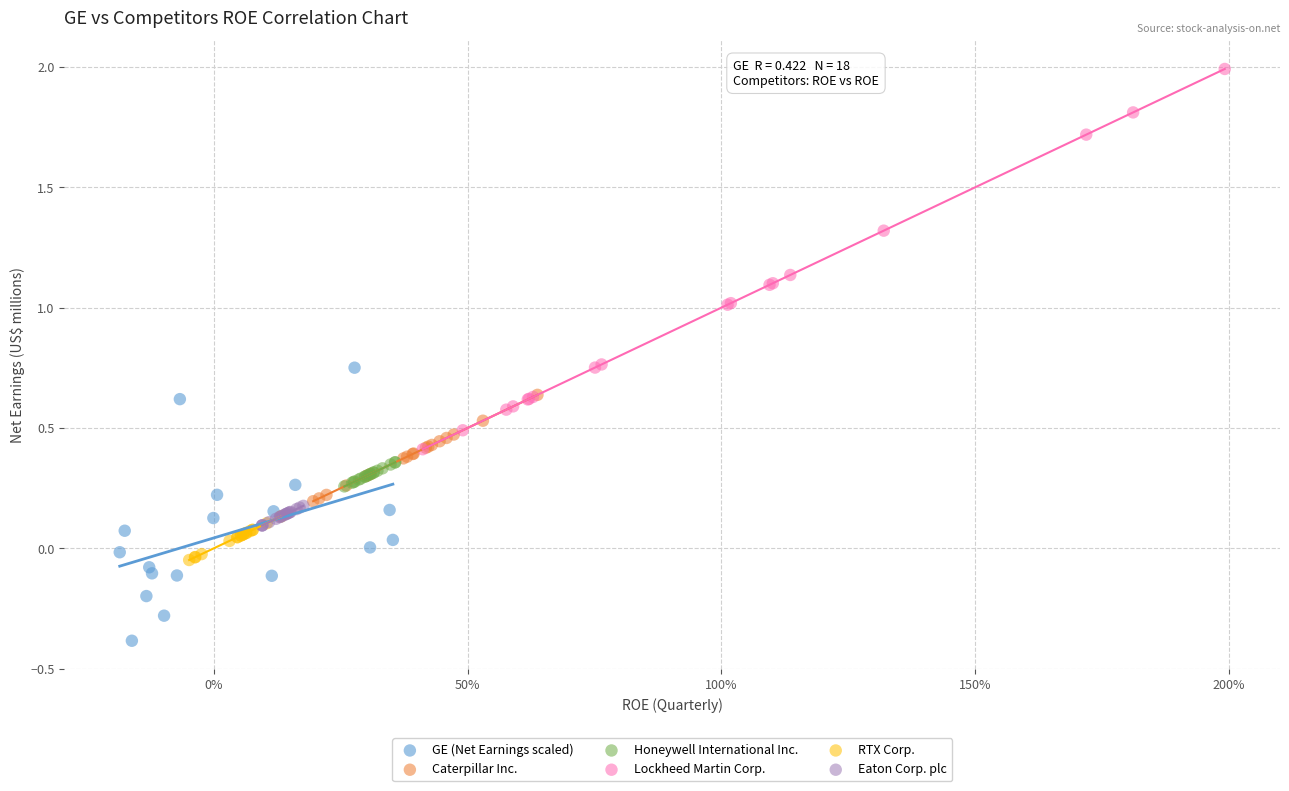

Which series reaches the minimum Y coordinate?

GE (Net Earnings scaled)